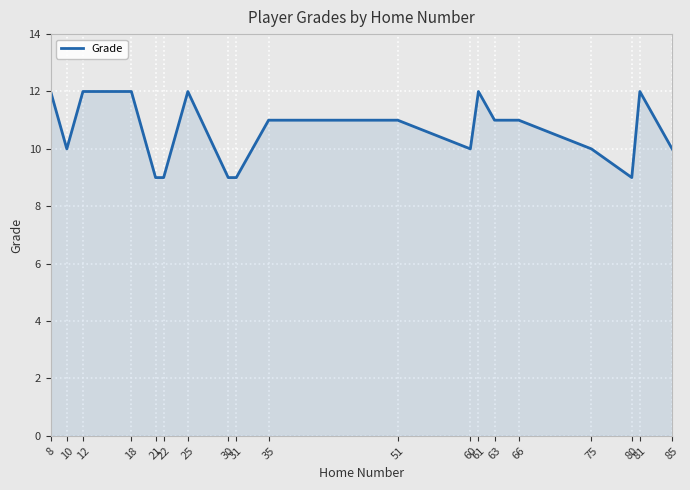

What is the sum of all values?

201